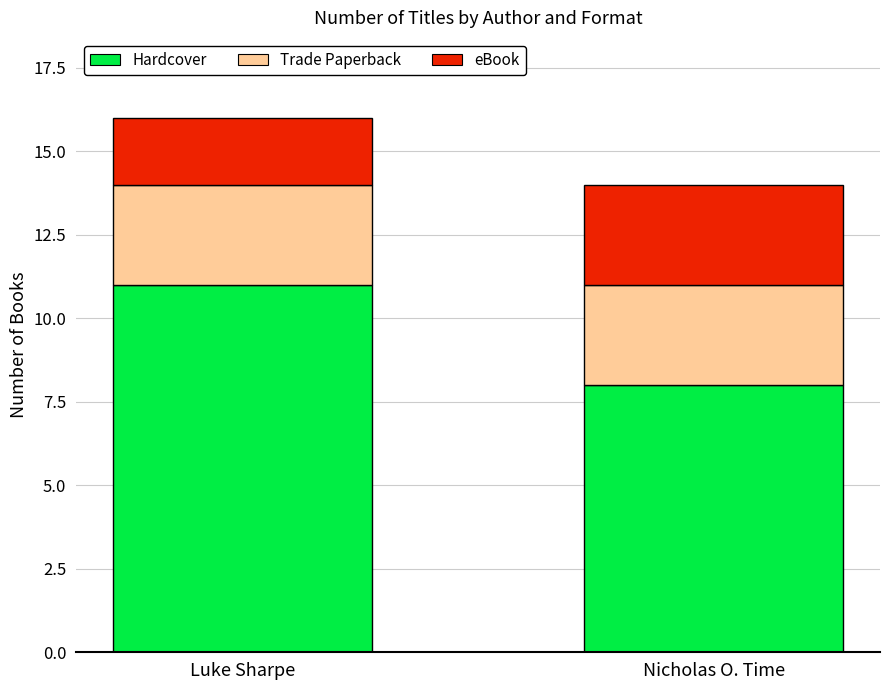

What is the total value across all series at Luke Sharpe?

16